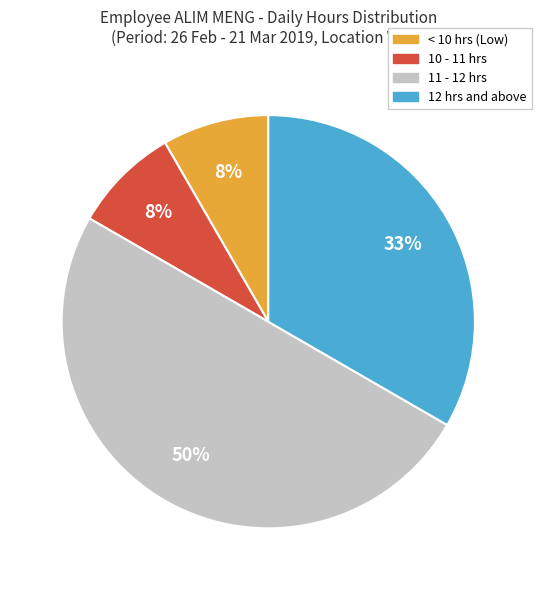

To the nearest percent, what percentage of the pie is < 10 hrs (Low)?

8%